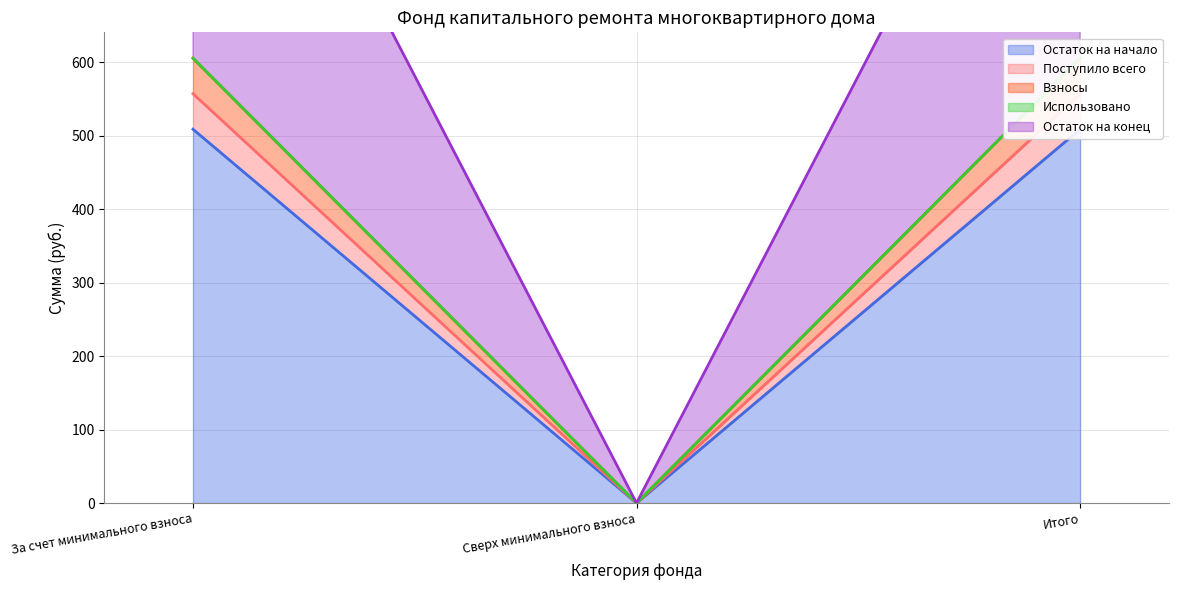

How many data points in Остаток на начало are less than 508?

1